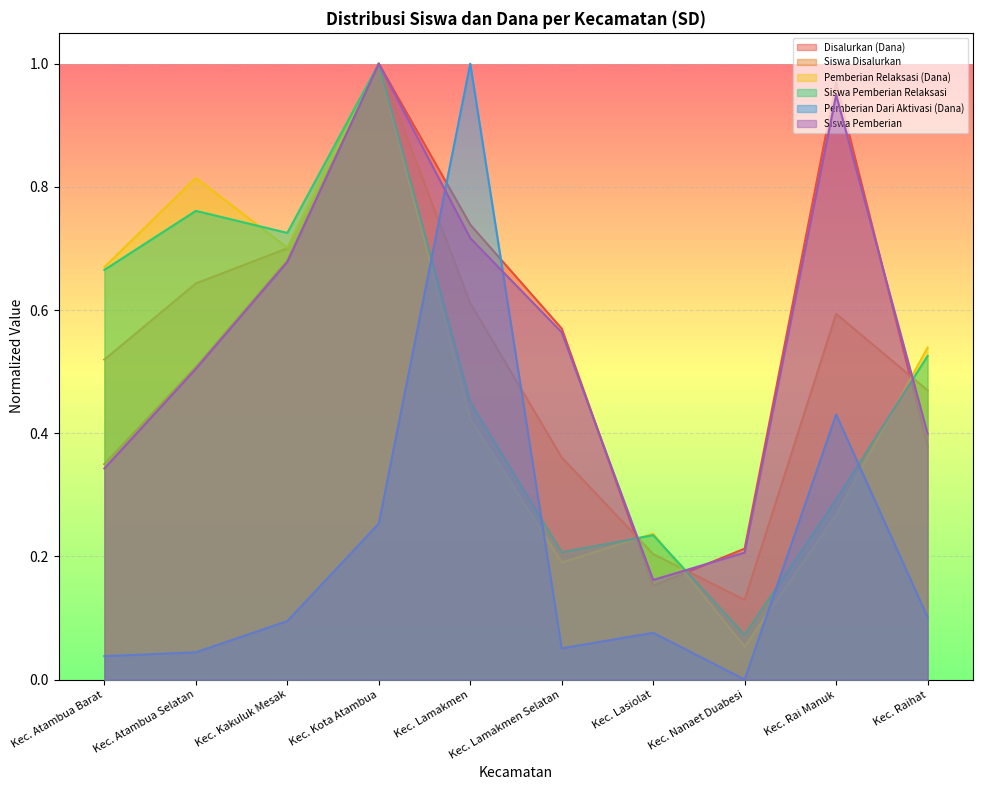

At which label does Siswa Disalurkan reach its peak?

Kec. Kota Atambua